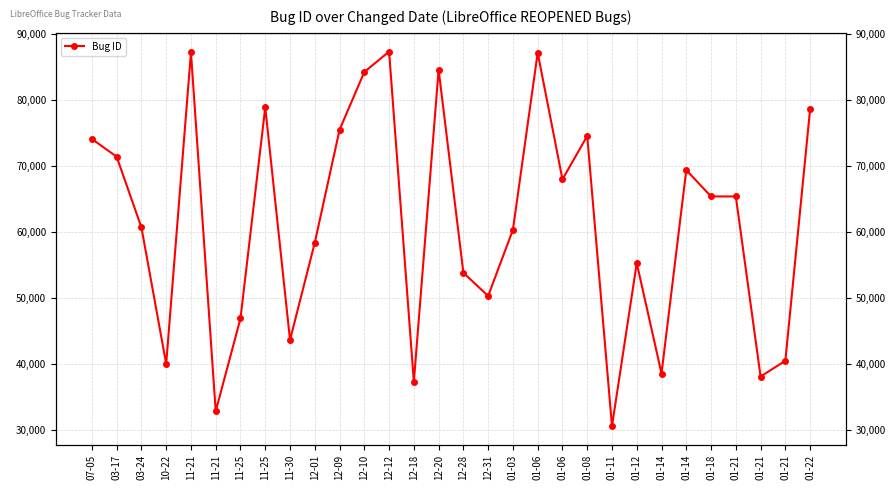

What is the sum of all values?

1839289